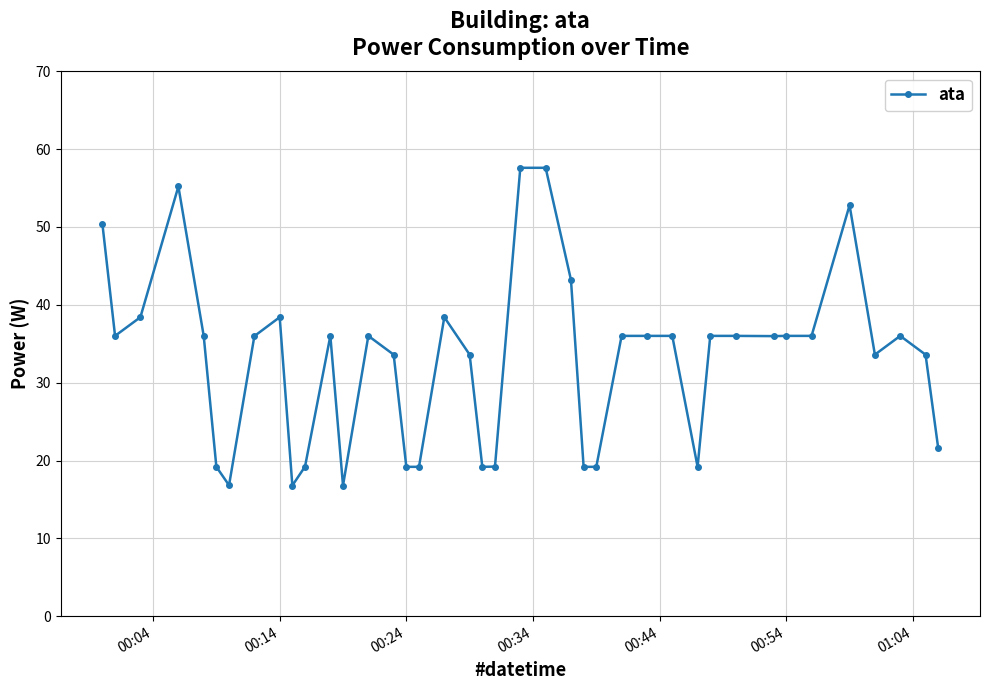

What is the maximum value shown in the chart?

57.6